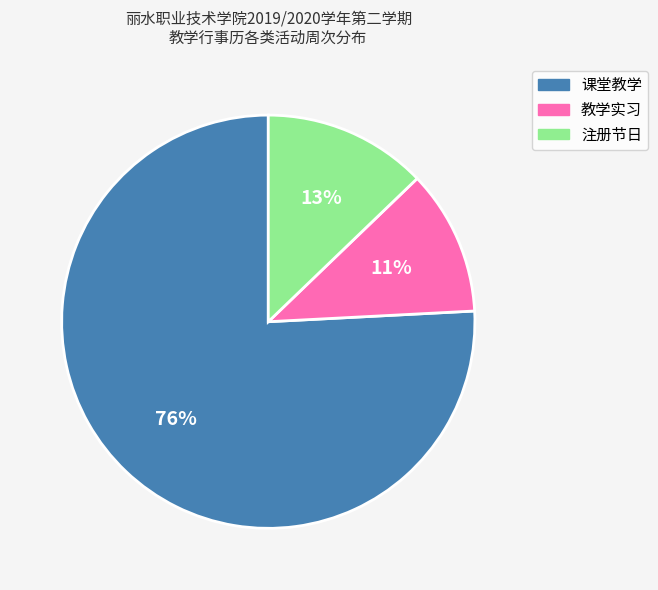

To the nearest percent, what portion does 课堂教学 represent?

76%